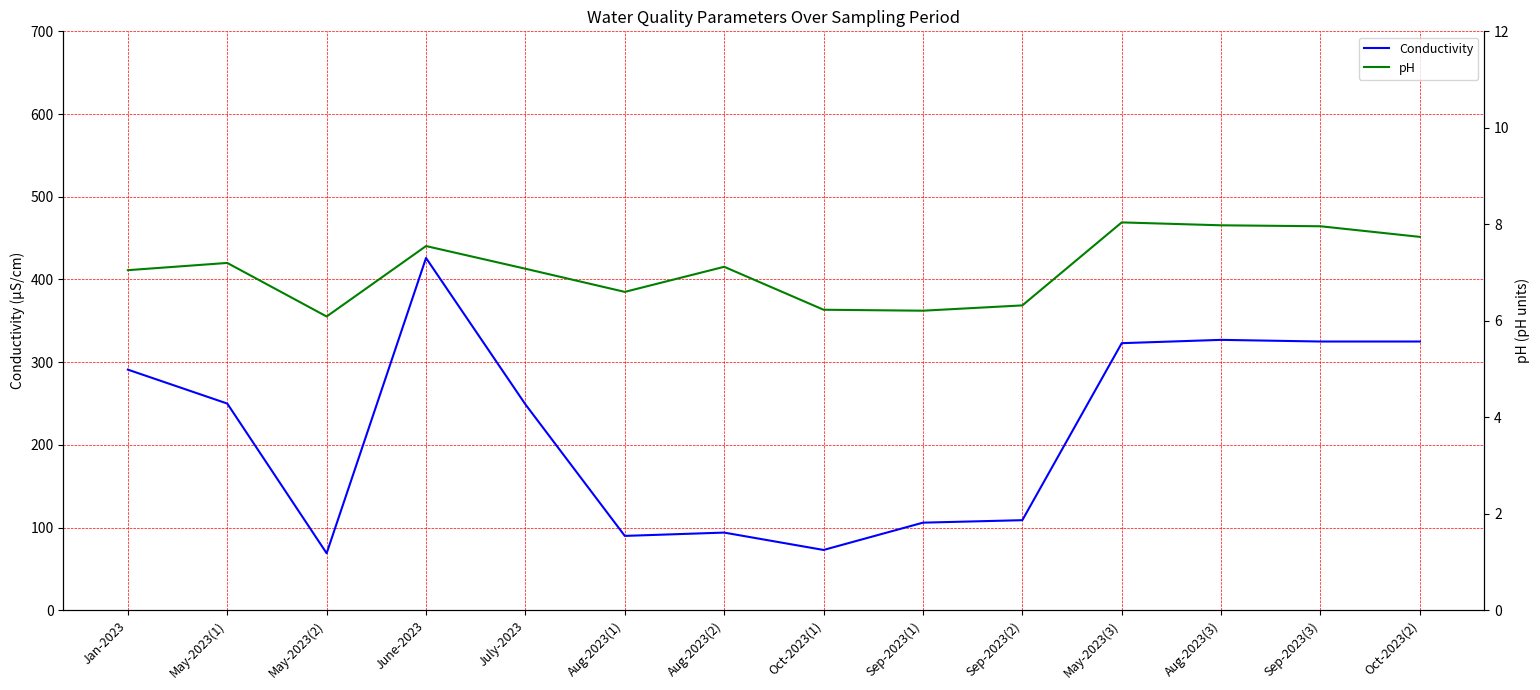

What is the greatest value displayed?

426.0